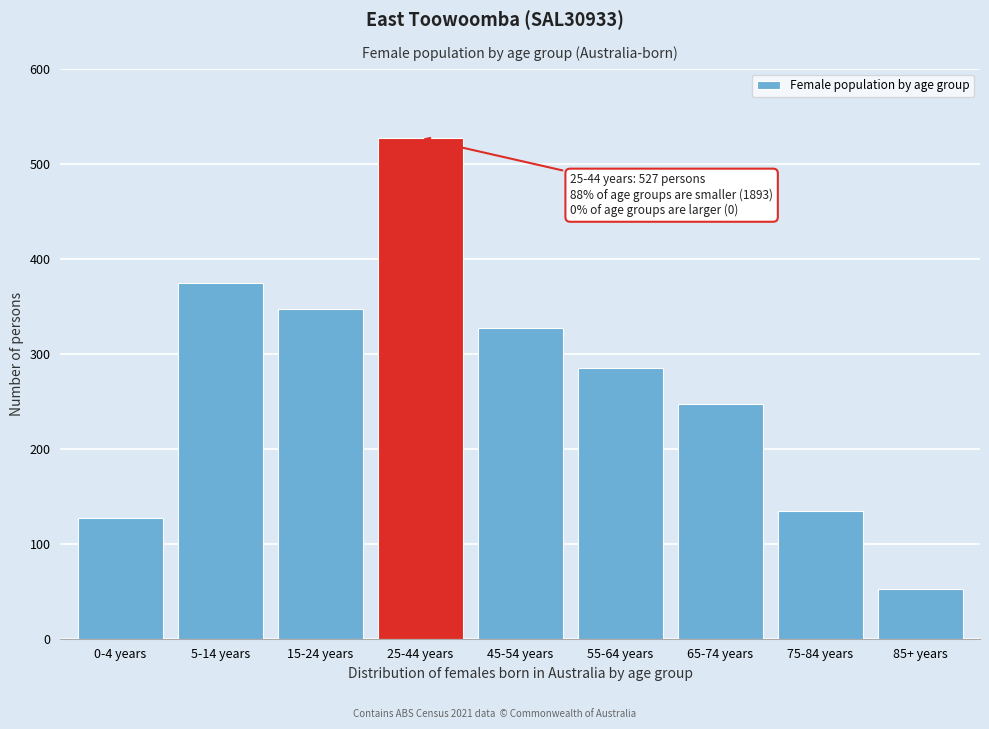

Reading left to right, list all the values displayed in this chart.

127	374	347	527	327	285	247	134	52